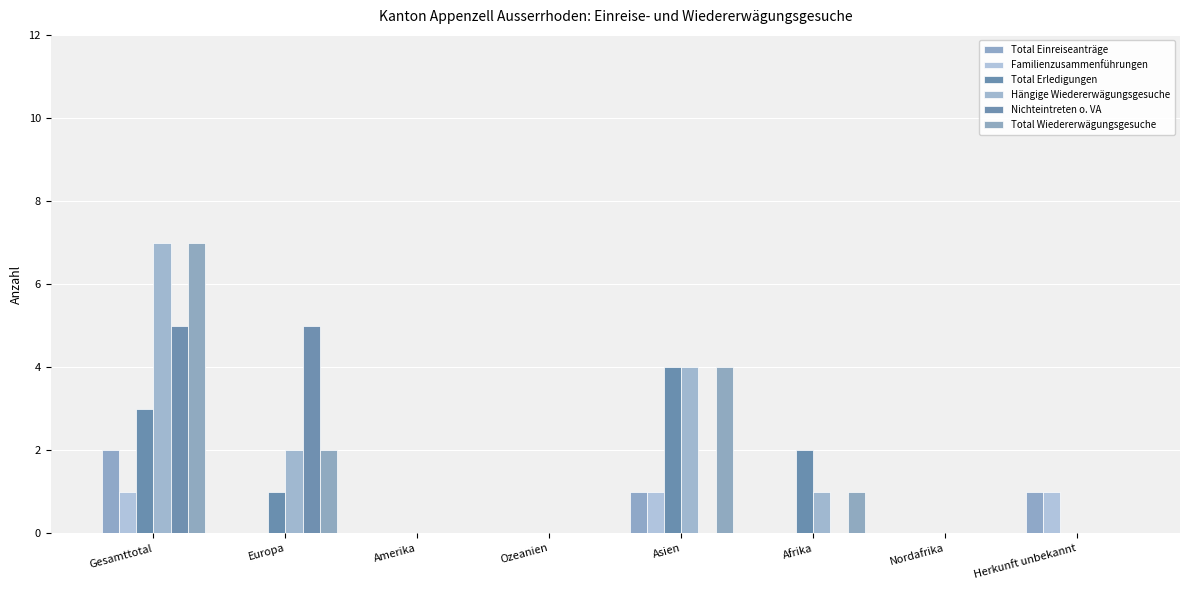

At which category does the chart reach its minimum across all series?

Europa